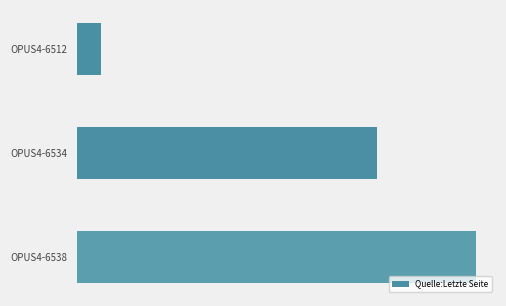

List the labels in order of value, smallest first.

OPUS4-6512, OPUS4-6534, OPUS4-6538